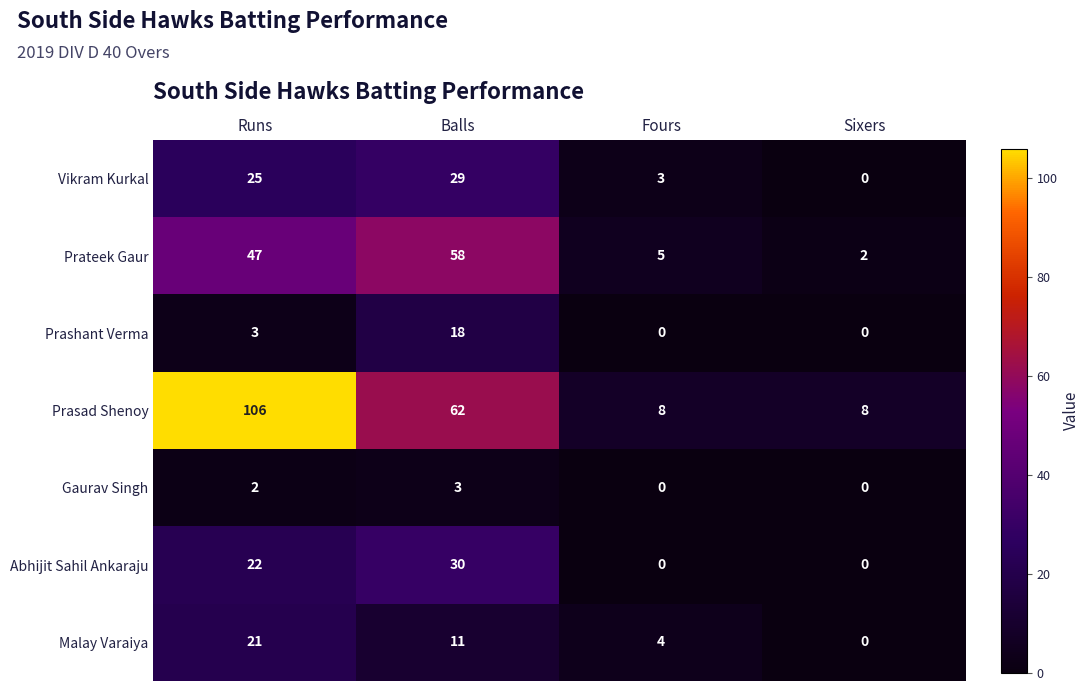

Which series has the widest spread of values?

Prasad Shenoy